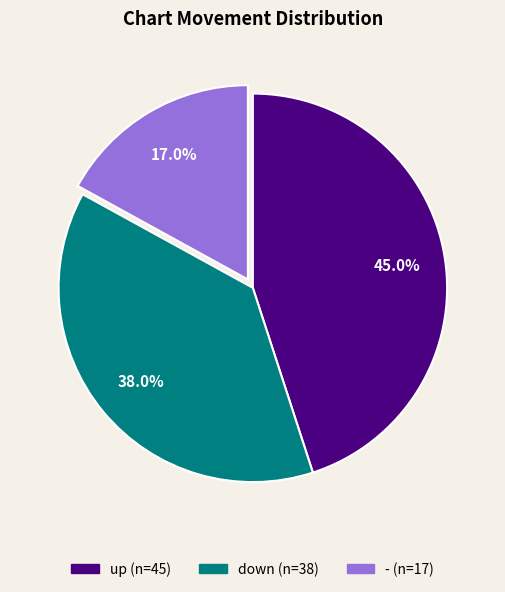

To the nearest percent, what portion does - represent?

17%